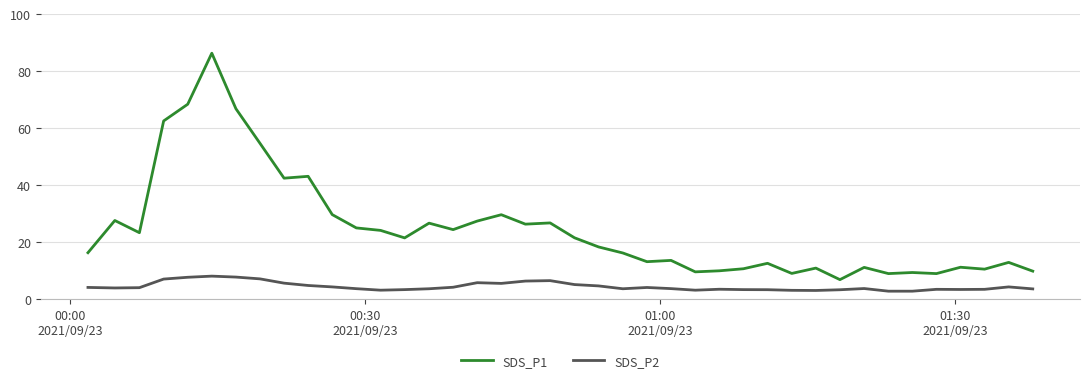

Which series has the largest range (max minus min)?

SDS_P1